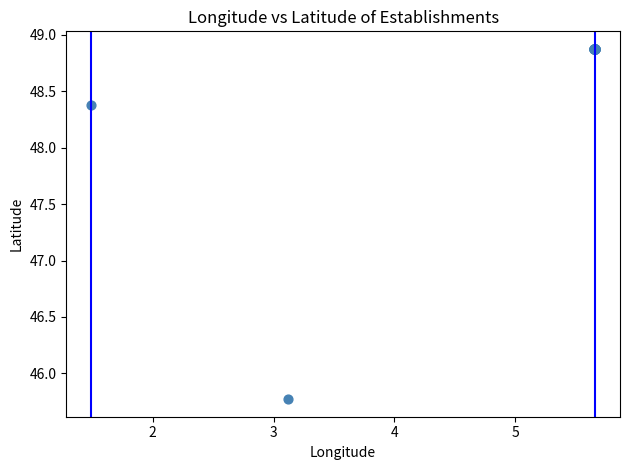

What Y value in the scatter plot is closest to 47?

45.8